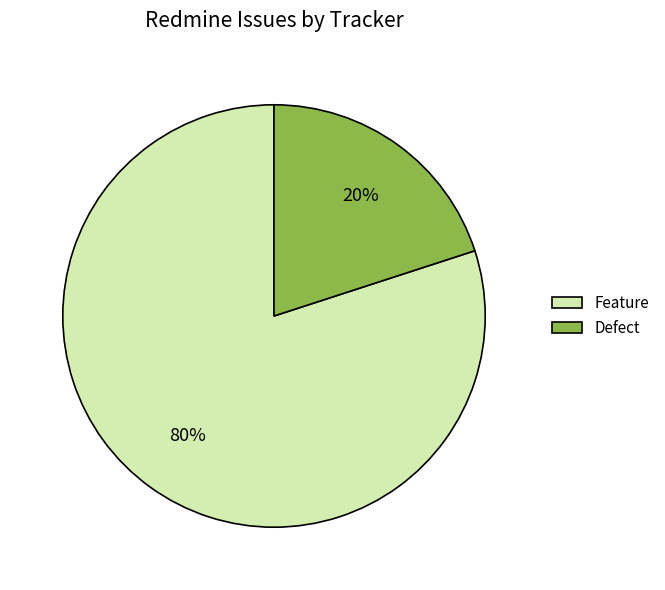

Count the number of slices in the pie.

2